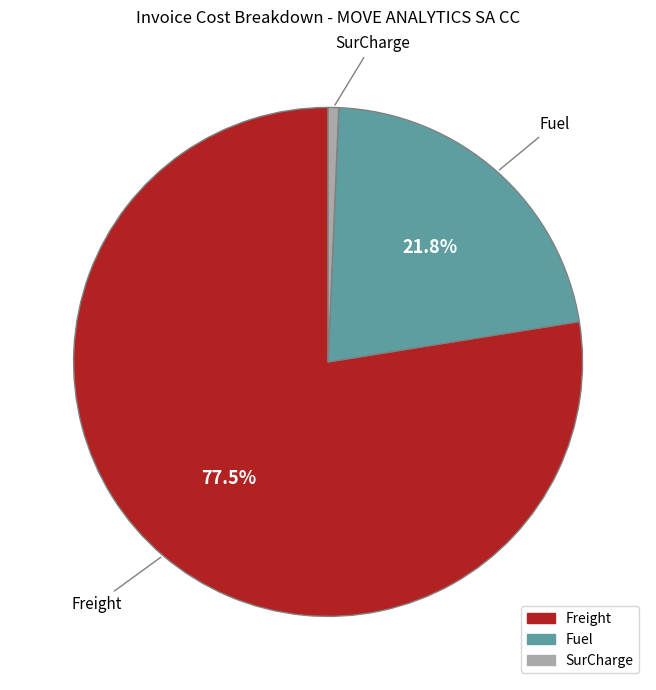

To the nearest percent, what is the difference between the Fuel and SurCharge slice percentages?

21%